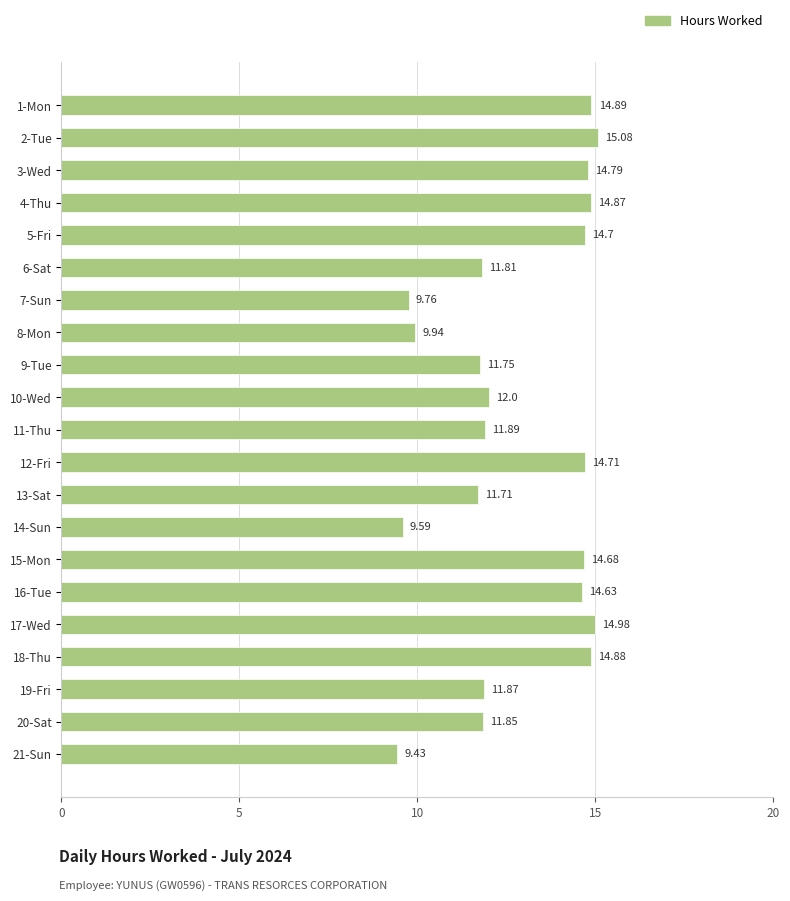

What is the change in value from 5-Fri to 10-Wed?

-2.7